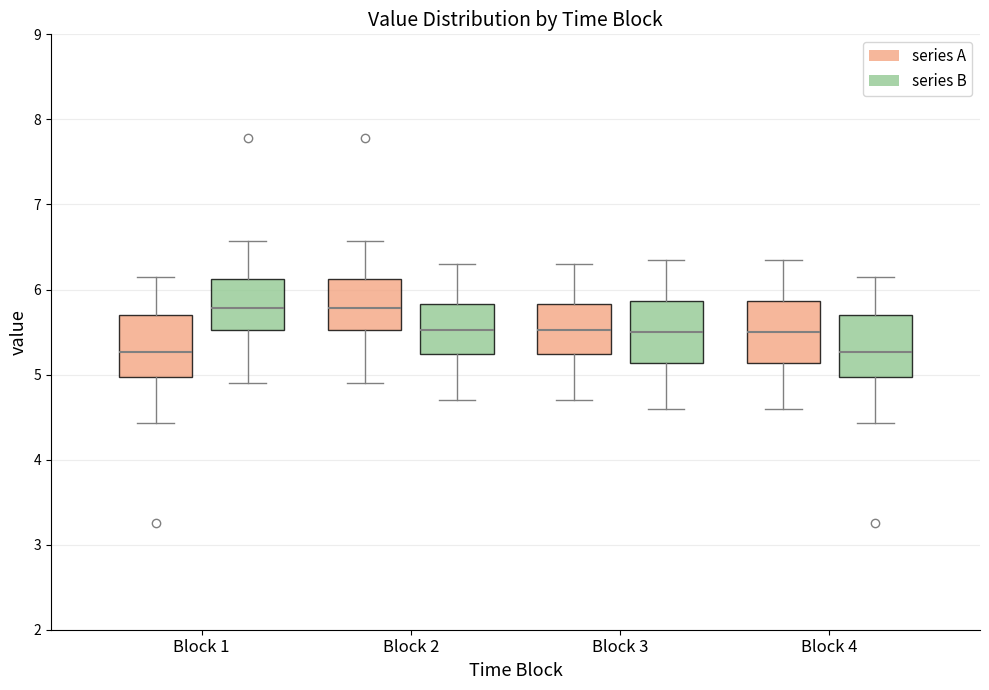

Where is the lower edge of the box for Block 3 (series A) on the y-axis? The values are not printed on the chart, so give them approximately, as read against the axis.

5.2